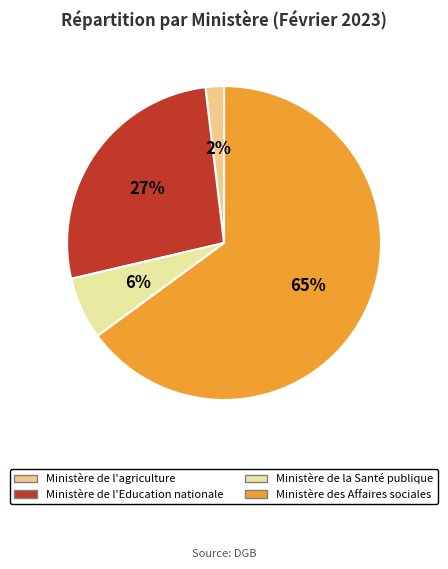

Is Ministère de l'Education nationale the majority of the pie?

No